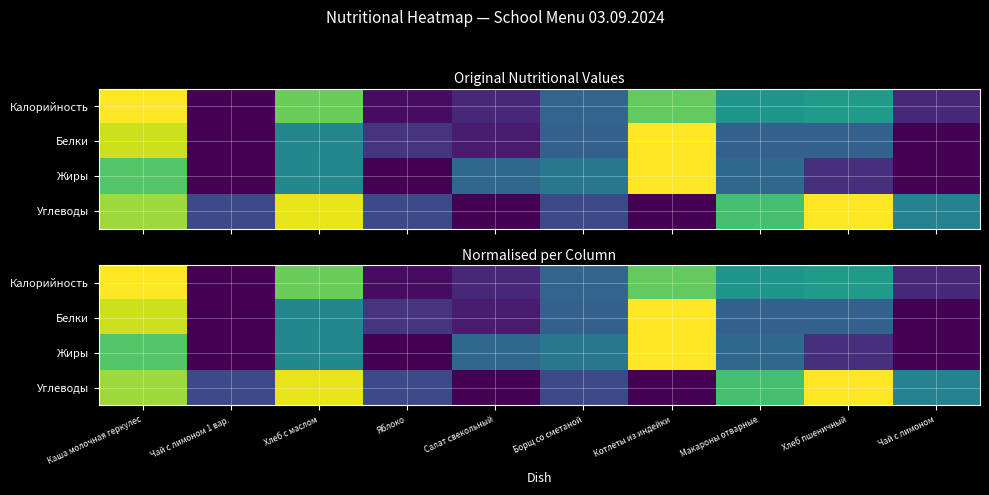

Is the value of Белки at Макароны отварные greater than the value of Калорийность at Каша молочная геркулес?

No